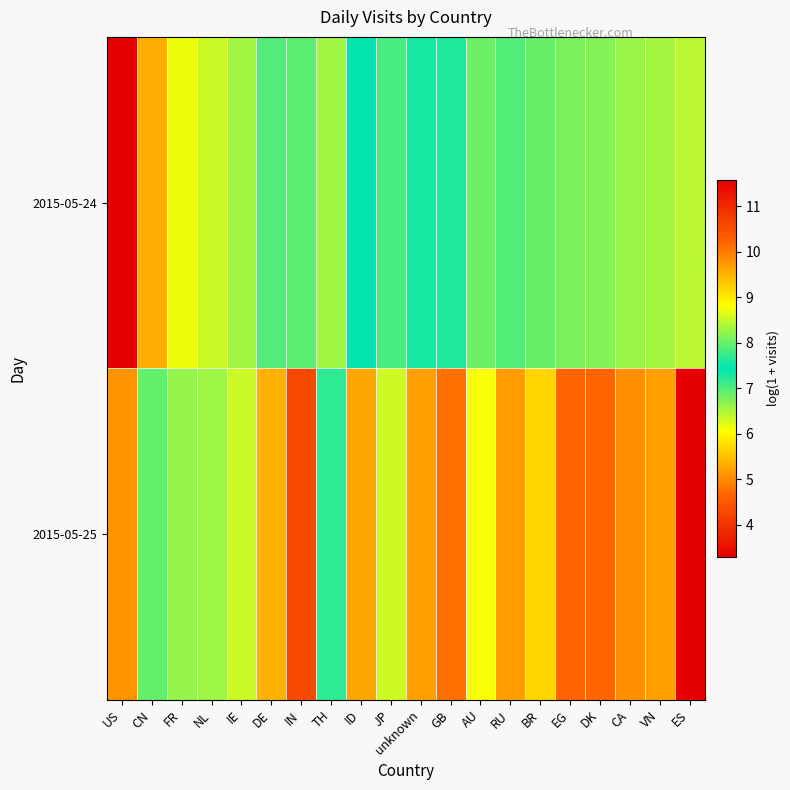

At VN, list the series in order from smallest to largest.

2015-05-25, 2015-05-24